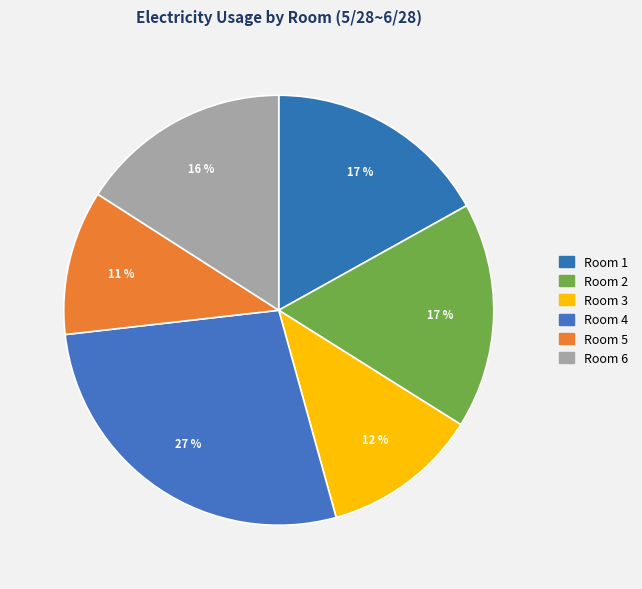

How many slices are in this pie chart?

6